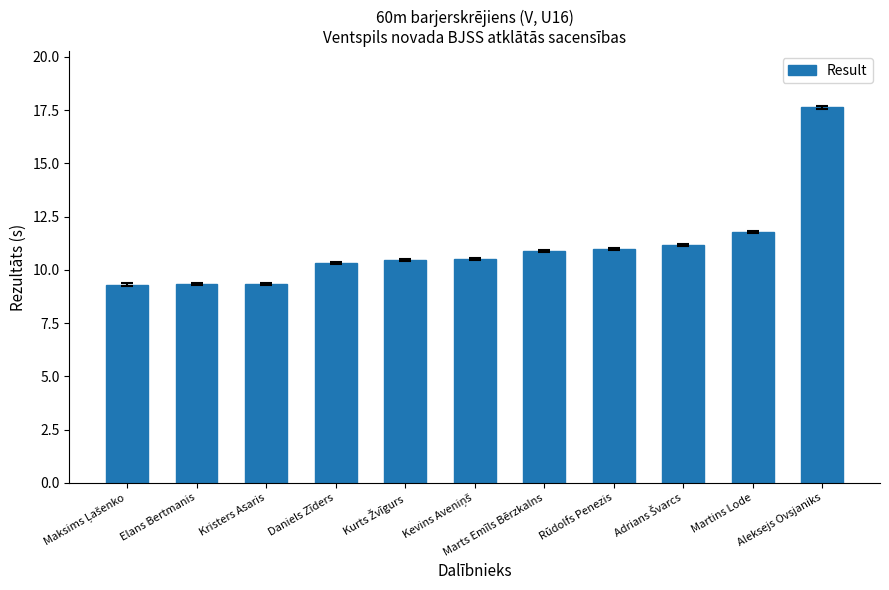

What is the difference between the maximum and minimum values?

8.3